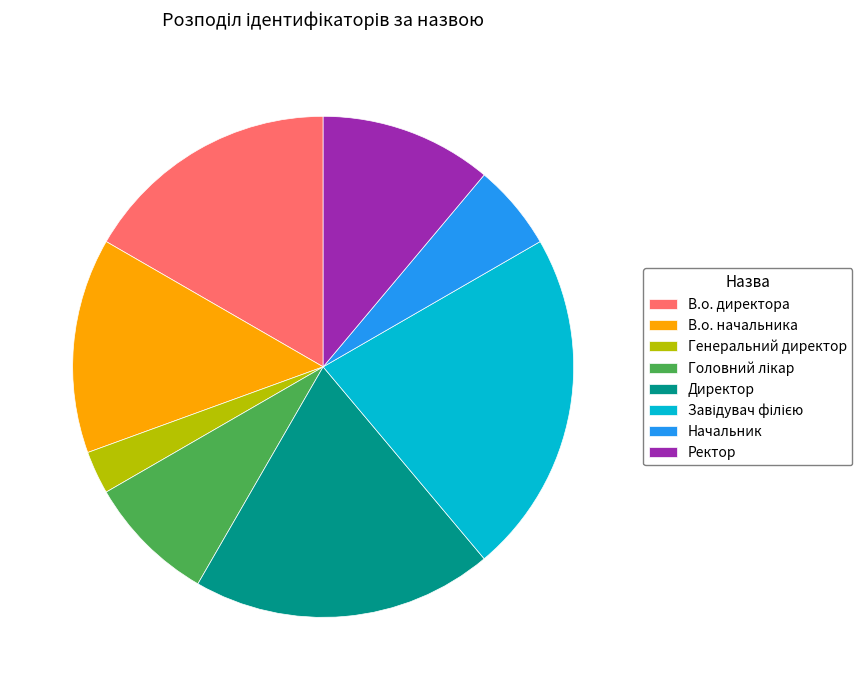

True or false: Ректор accounts for 11% of the total.

True